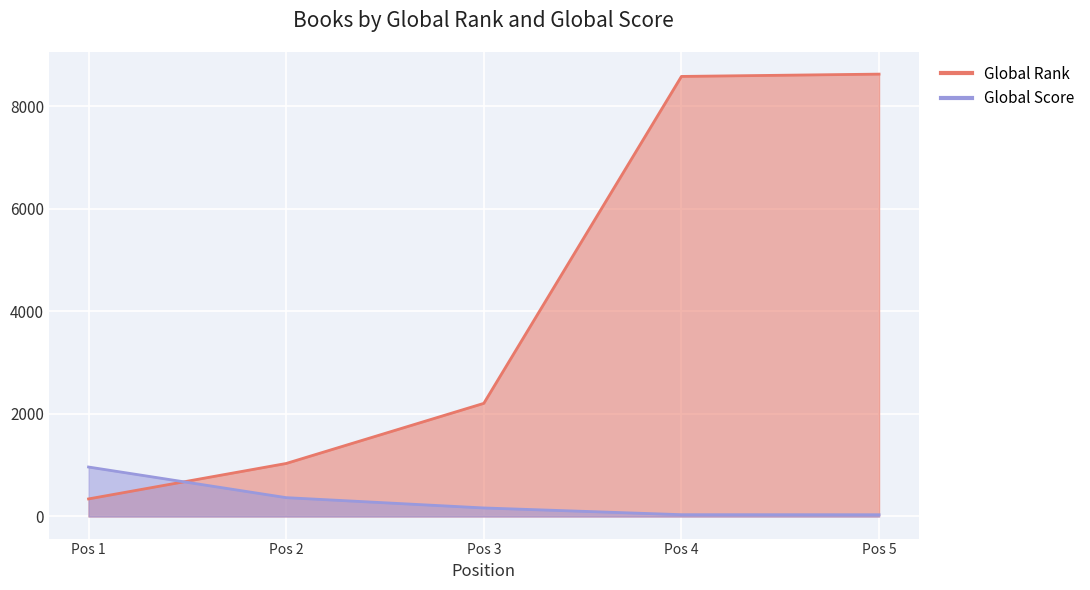

At which category is the sum across all series the highest?

Pos 5